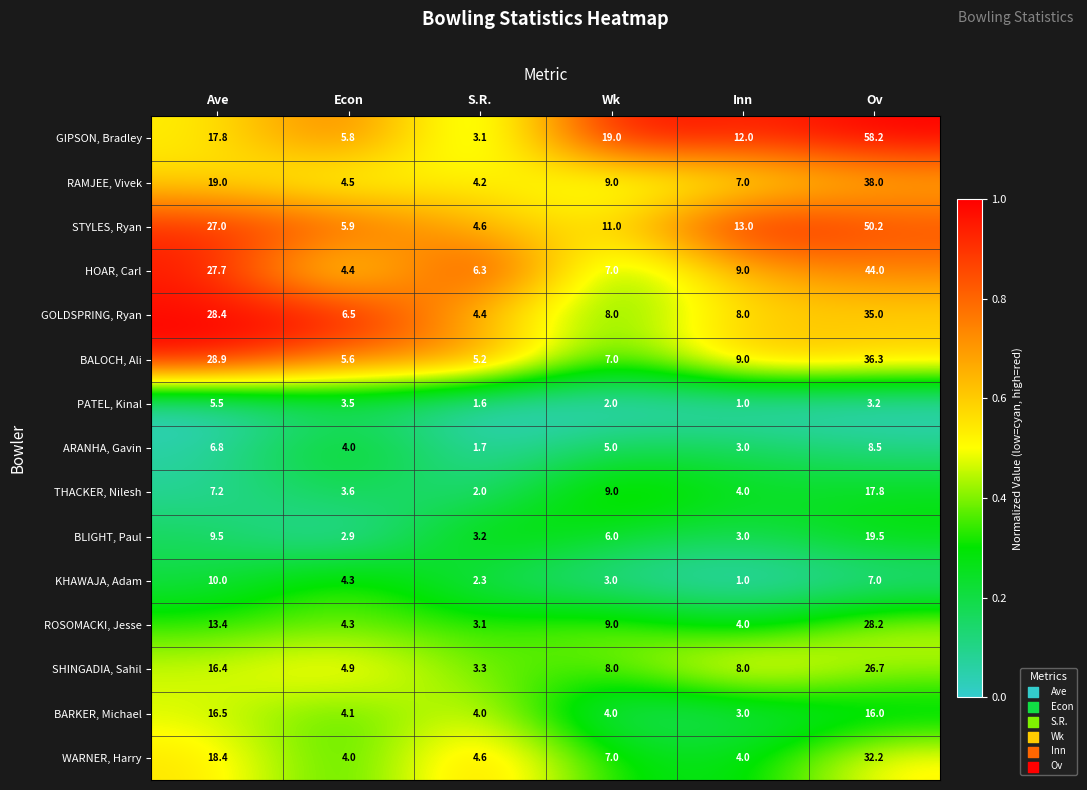

At which category is the sum across all series the highest?

Ov